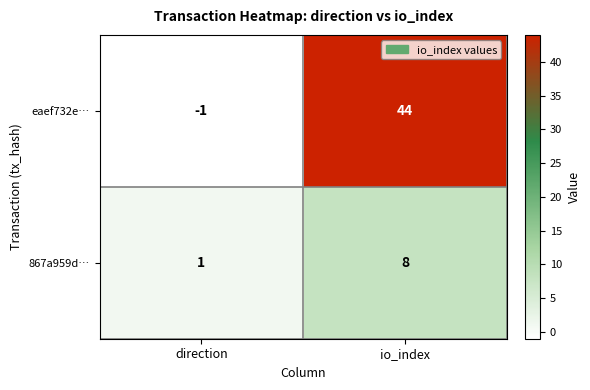

What is the sum of the eaef732e… values at direction and io_index?

43